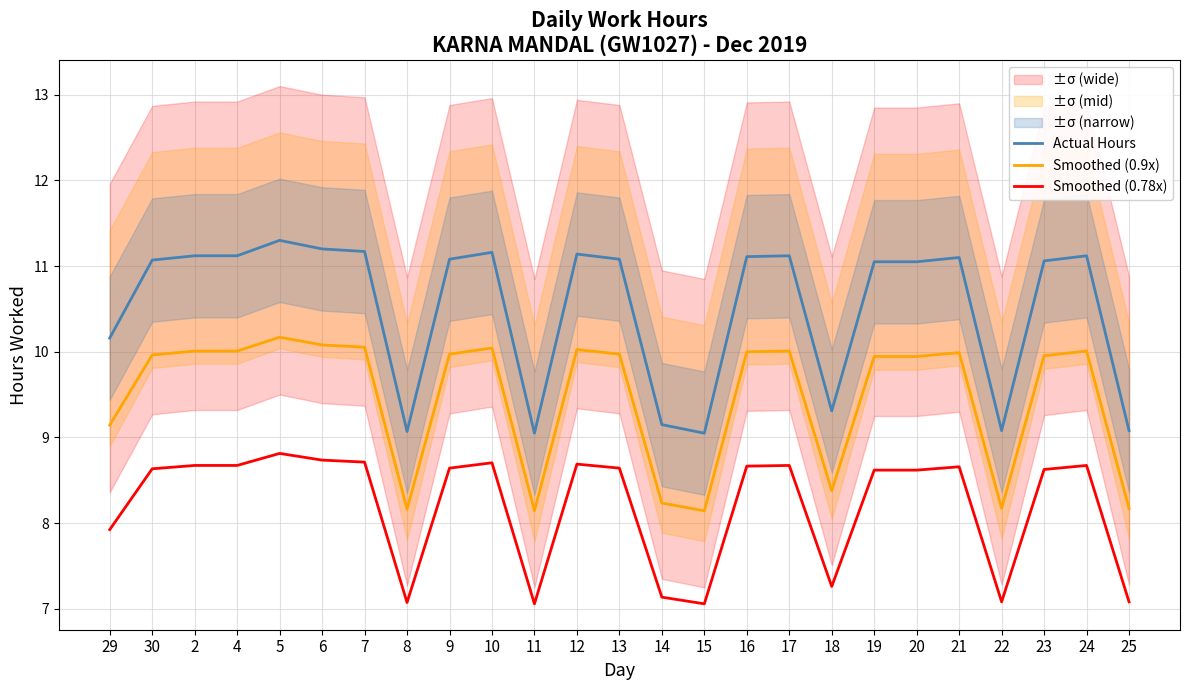

What is the difference between the second highest and second lowest values in the Actual Hours series?

2.1